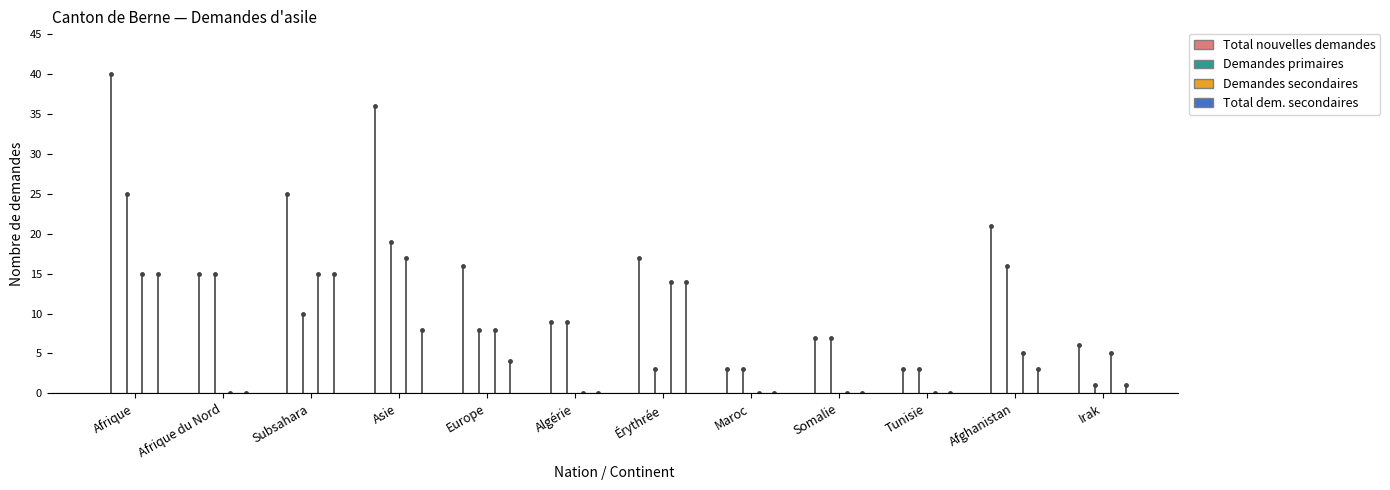

True or false: Total dem. secondaires has a value of 2 at Asie.

False